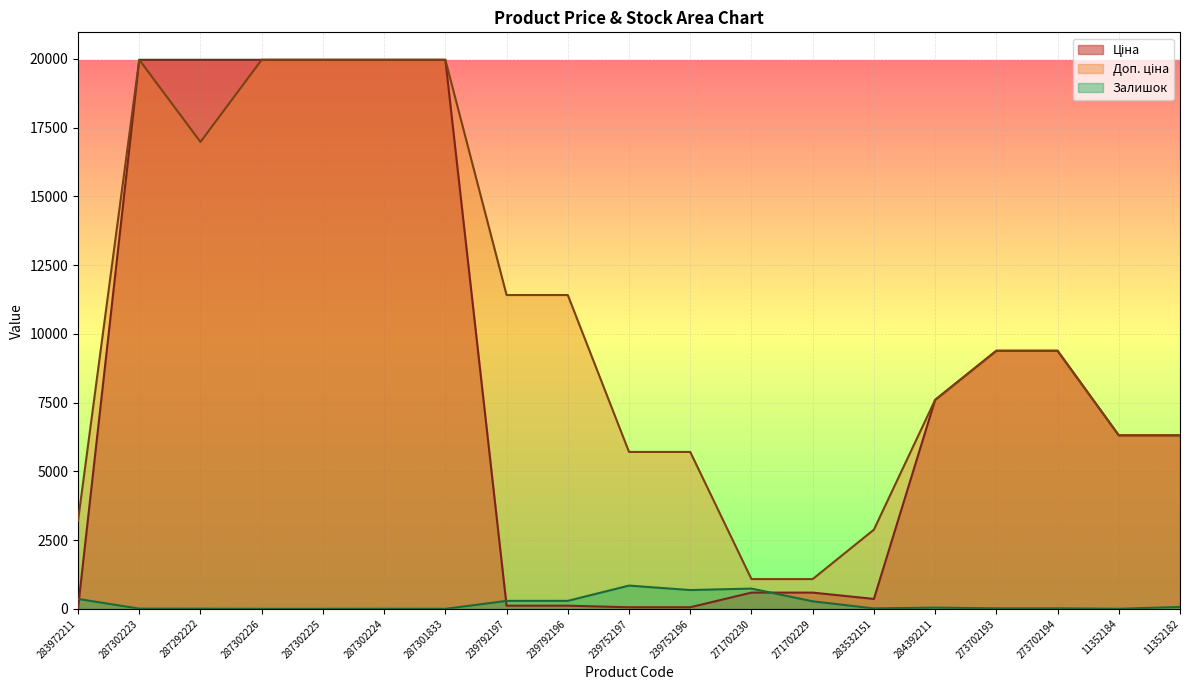

Rank the series by their maximum value, from highest to lowest.

Ціна, Доп. ціна, Залишок